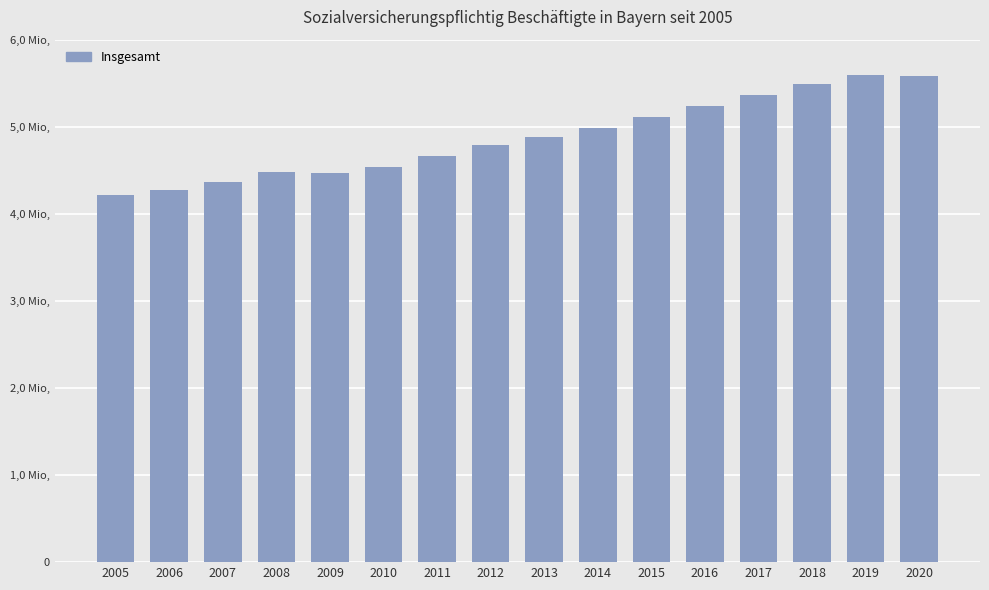

What is the difference between the second highest and second lowest values?

1313385